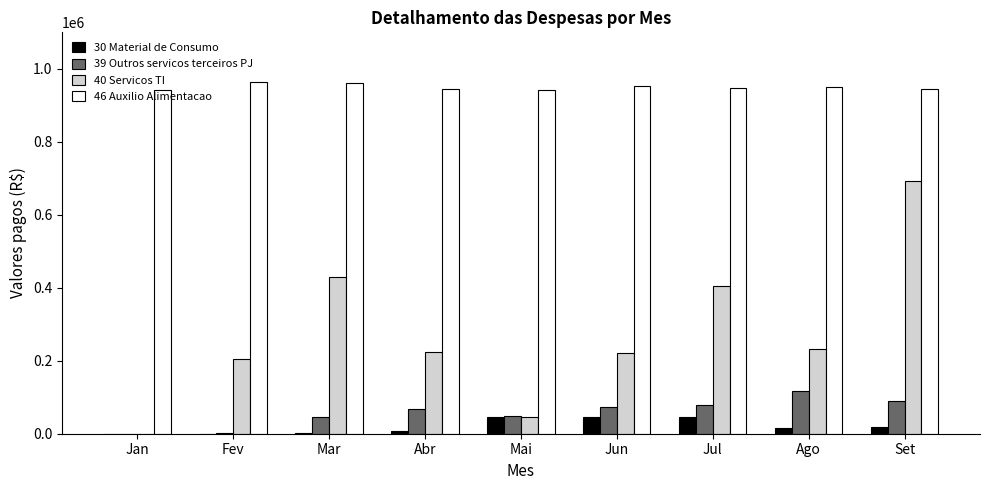

Between Jan and Jul, which series saw the biggest shift?

40 Servicos TI